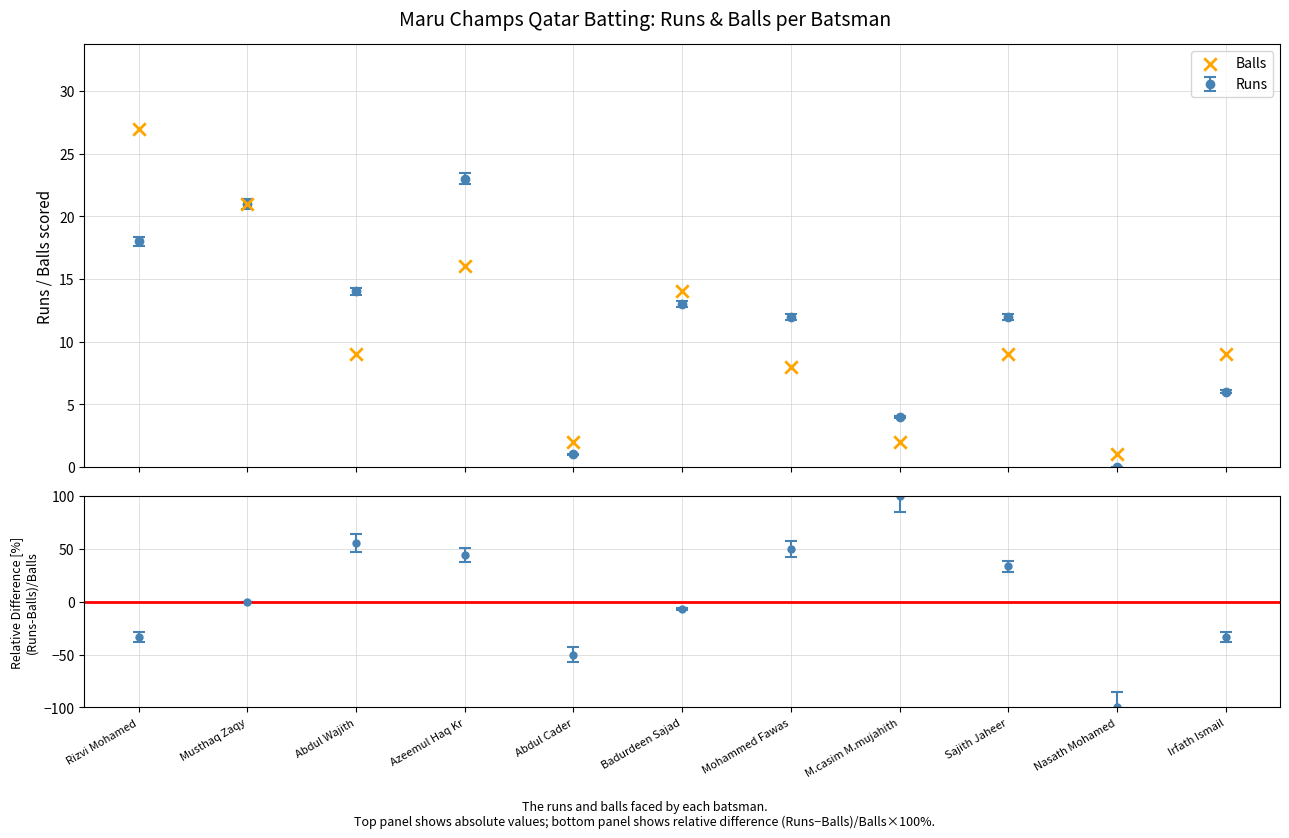

What is the ratio of the value at Rizvi Mohamed to the value at Sajith Jaheer?

3.0